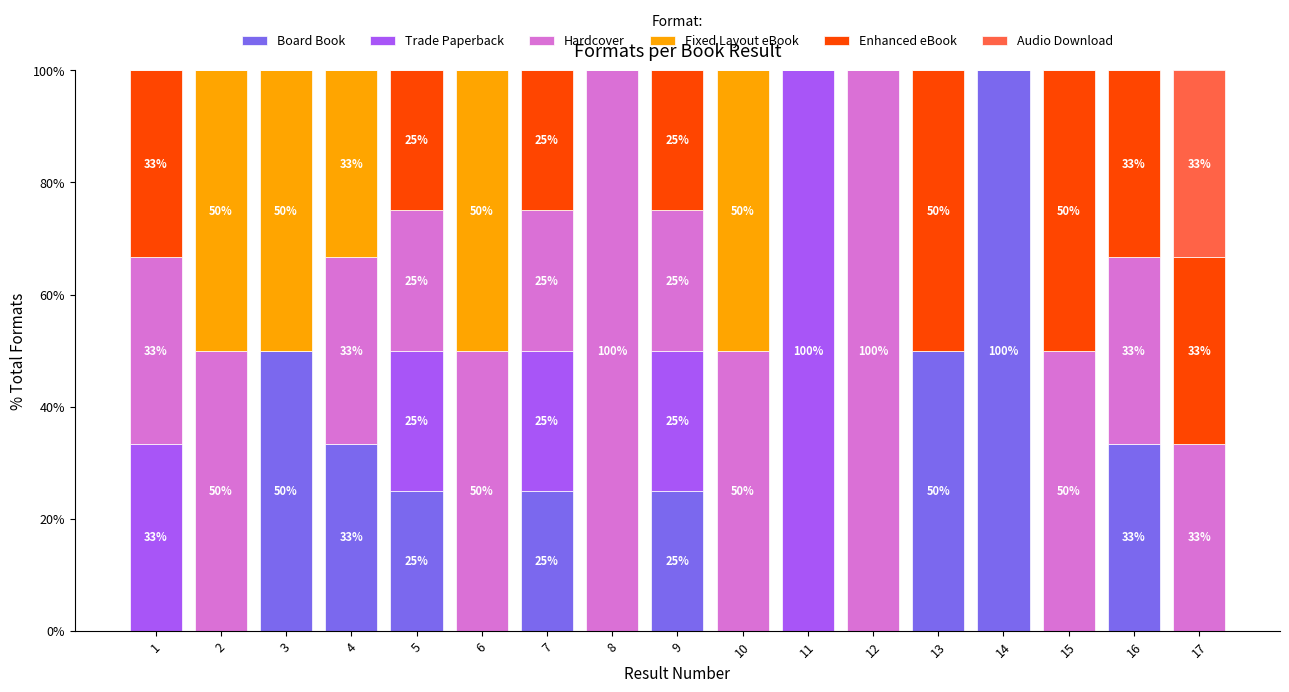

The value of Board Book at 13 is 87.5. True or false?

False